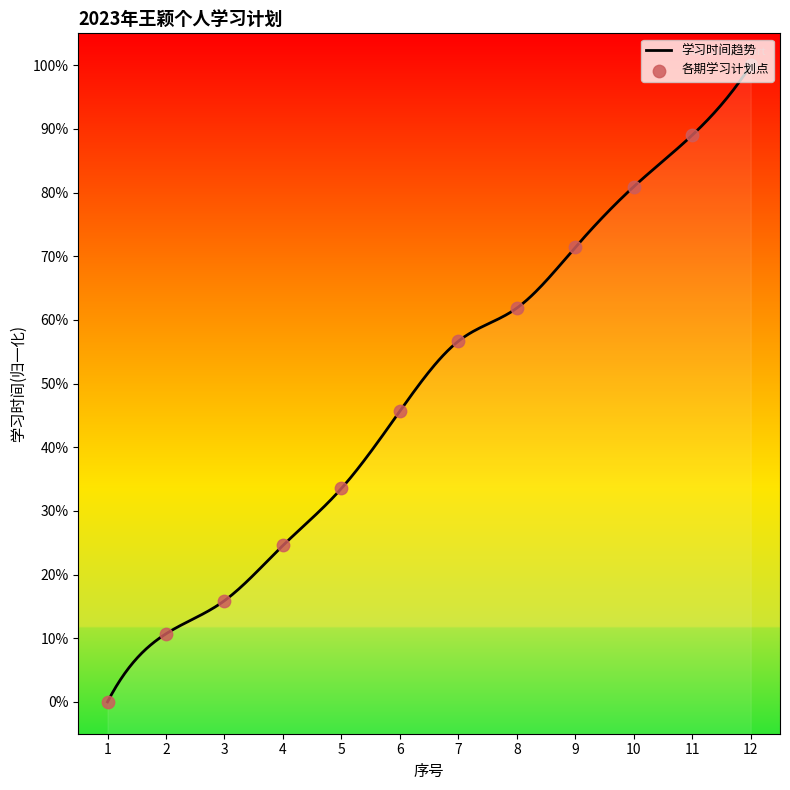

Approximately how many times larger is the value at 7 compared to 9?

0.8